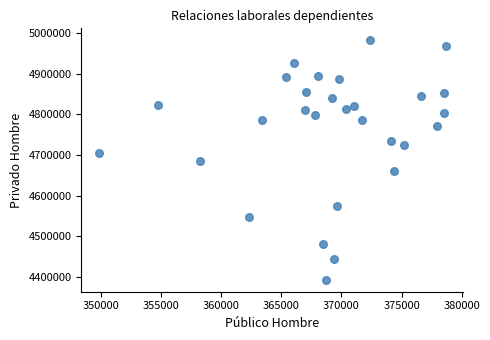

What is the range of X values (max minus min)?

28889